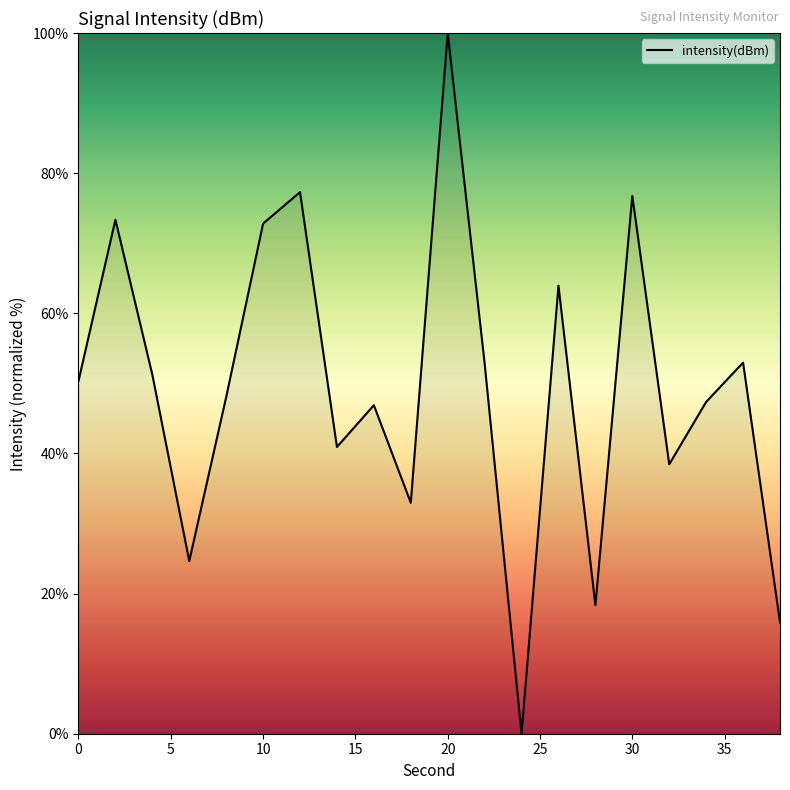

True or false: there are more than 1 points higher than both neighbors.

True